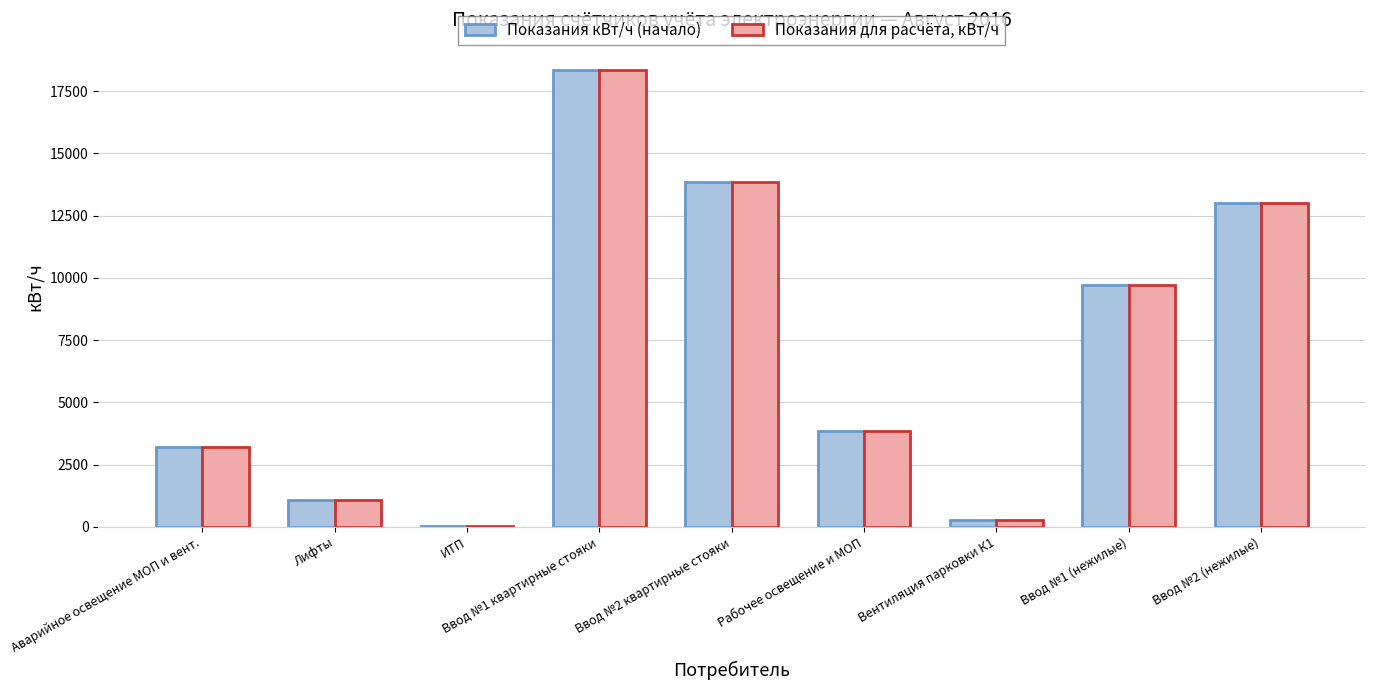

Reading left to right, what are all the values shown in this chart?

Показания кВт/ч (начало): Аварийное освещение МОП и вент.=3210	Лифты=1065	ИТП=33	Ввод №1 квартирные стояки=18360	Ввод №2 квартирные стояки=13860	Рабочее освещение и МОП=3872	Вентиляция парковки К1=267	Ввод №1 (нежилые)=9720	Ввод №2 (нежилые)=13020
Показания для расчёта, кВт/ч: Аварийное освещение МОП и вент.=3210	Лифты=1065	ИТП=33	Ввод №1 квартирные стояки=18360	Ввод №2 квартирные стояки=13860	Рабочее освещение и МОП=3872	Вентиляция парковки К1=267	Ввод №1 (нежилые)=9720	Ввод №2 (нежилые)=13020